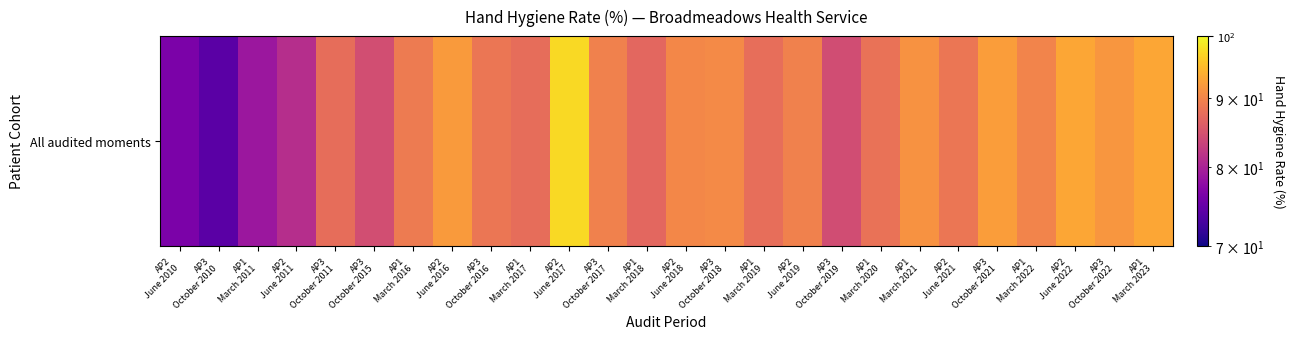

Which label corresponds to the smallest value in the chart?

AP3
October 2010